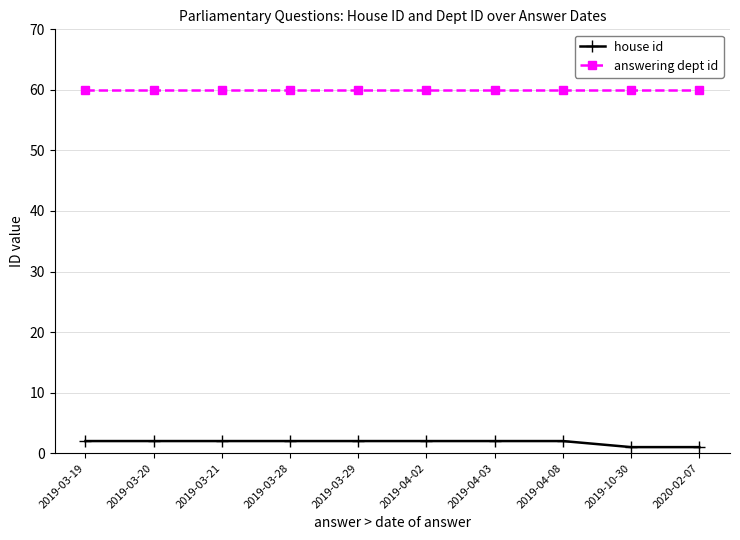

At how many categories does at least one series exceed 48?

10